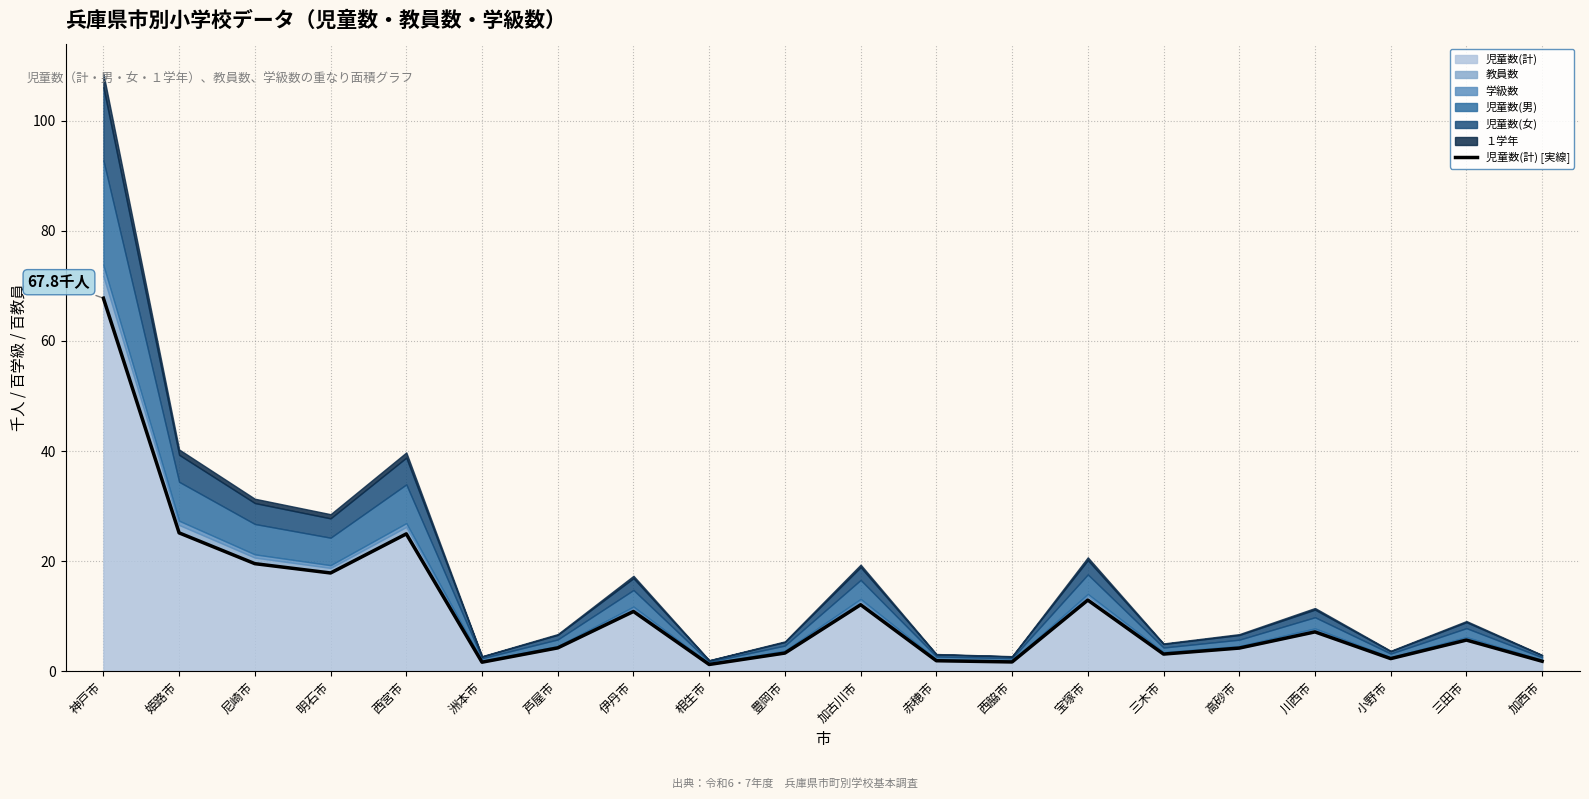

What is the label of the 4th point from the right?

川西市